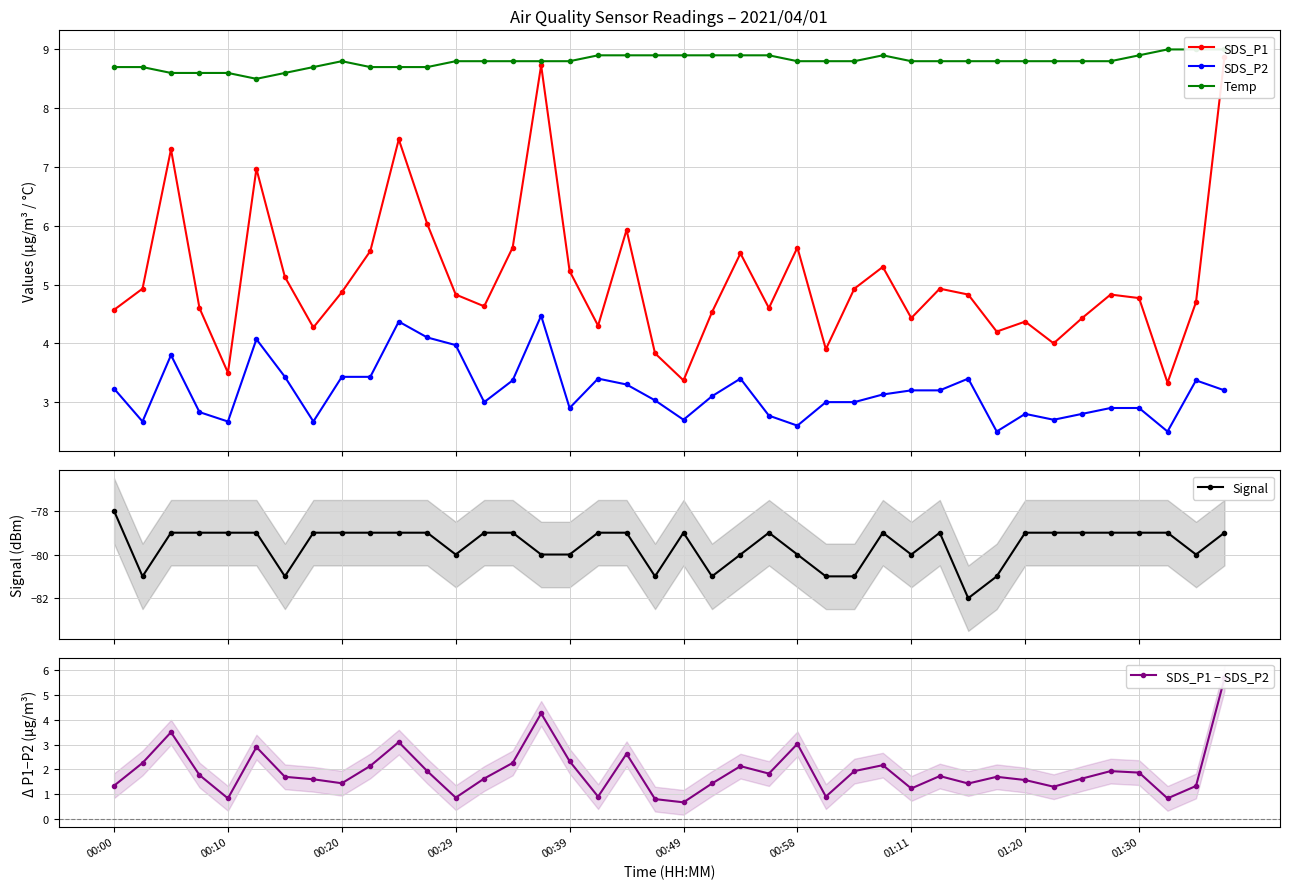

Which series has the largest total across all categories?

Temp